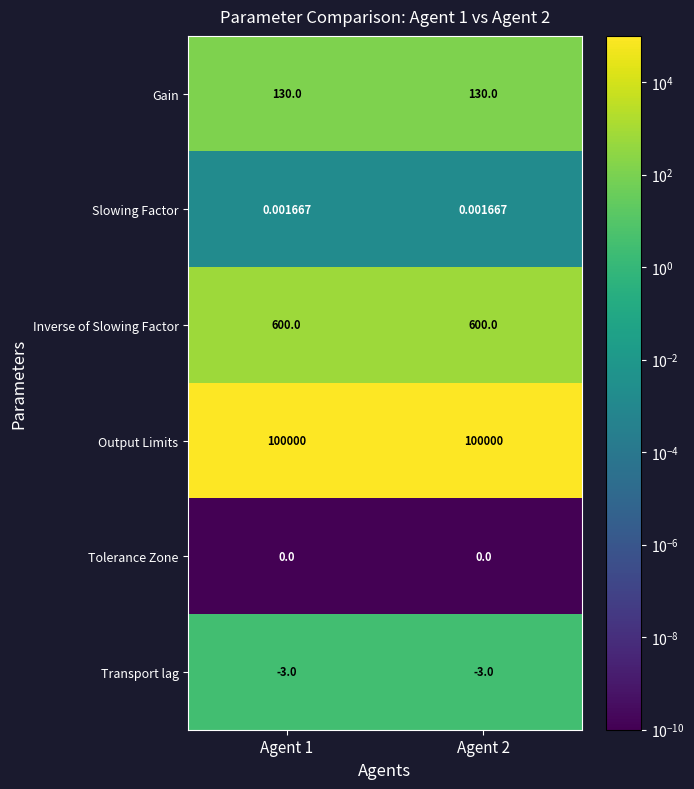

Which series has the largest total across all categories?

Output Limits